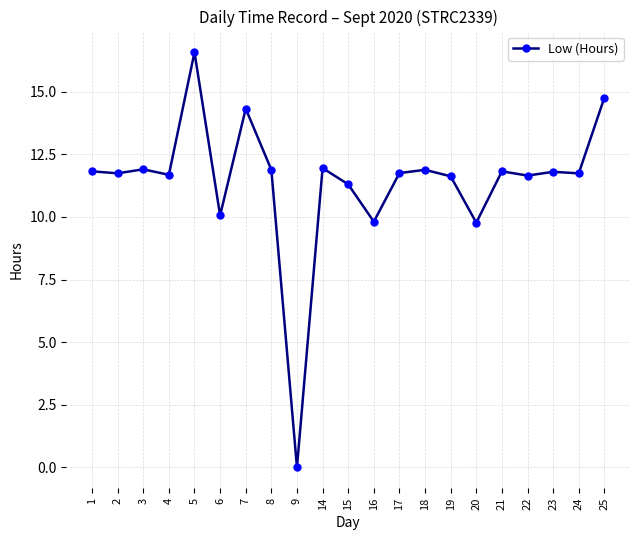

What is the value of the 11th point from the left?

11.3